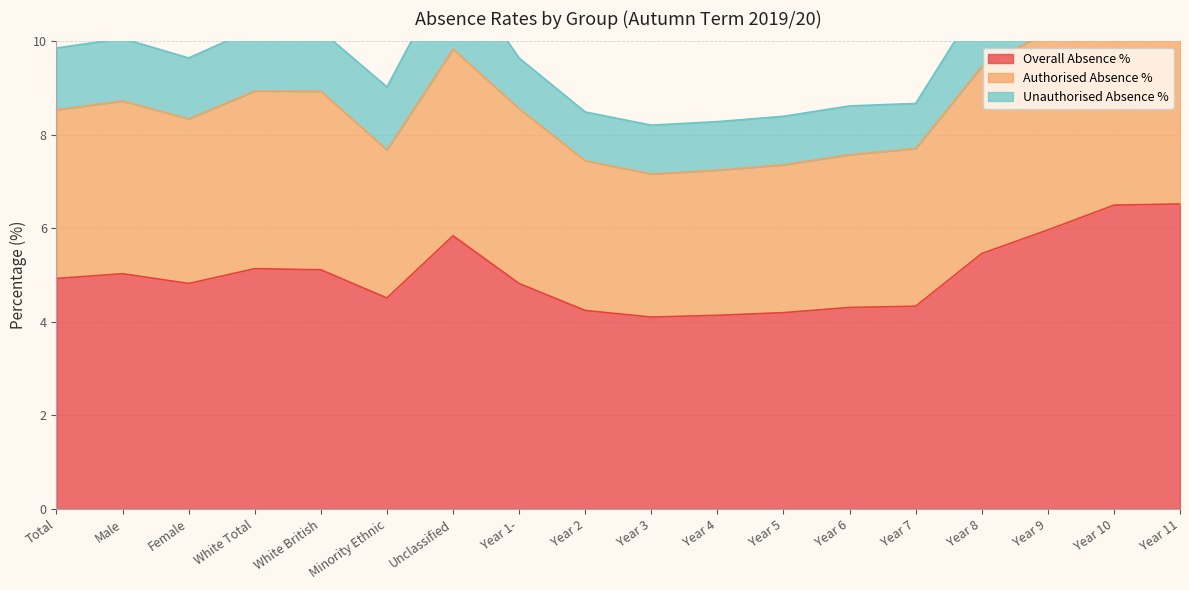

The Overall Absence % series shows 4.2 at Year 5. True or false?

True